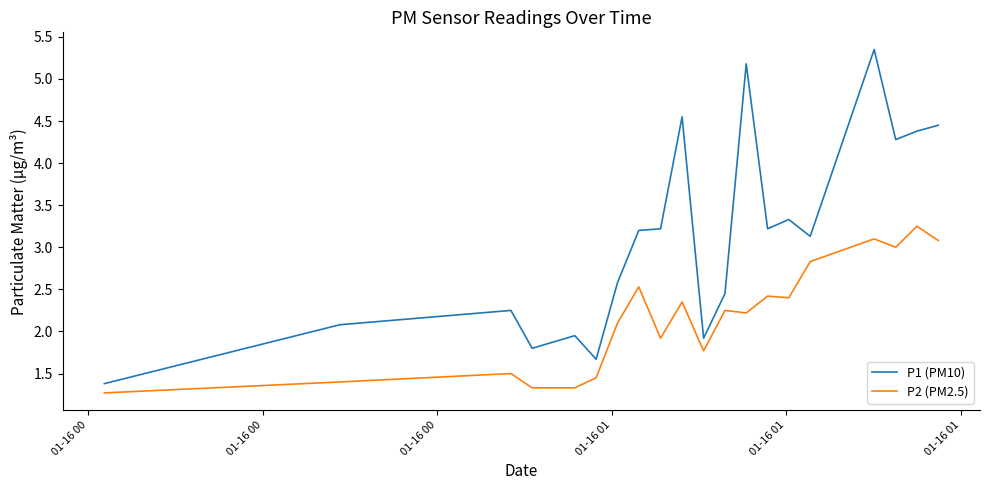

True or false: P2 (PM2.5) and P1 (PM10) cross at least once.

False